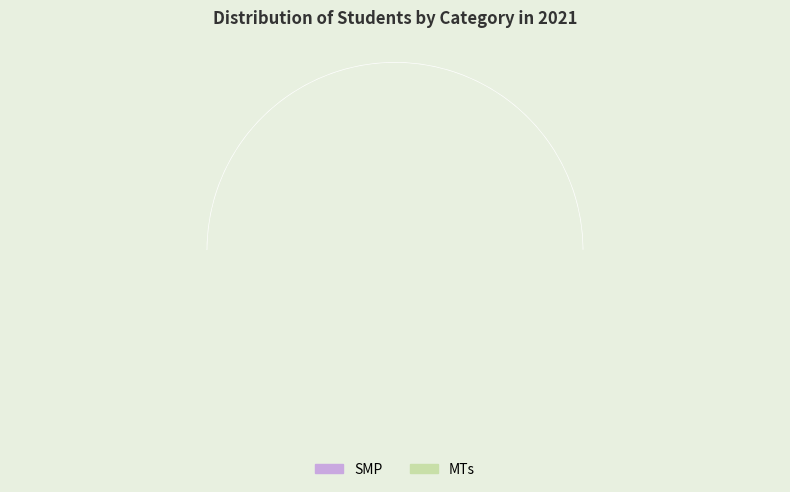

Is it true that MTs is 27% of the pie?

False